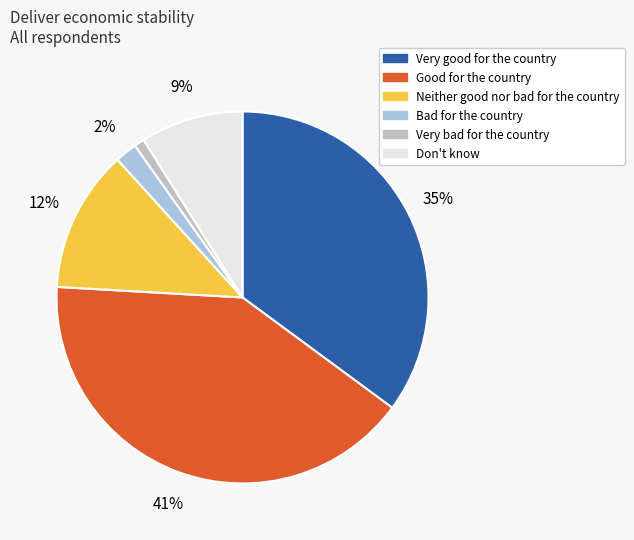

Between Good for the country and Neither good nor bad for the country, which is larger?

Good for the country